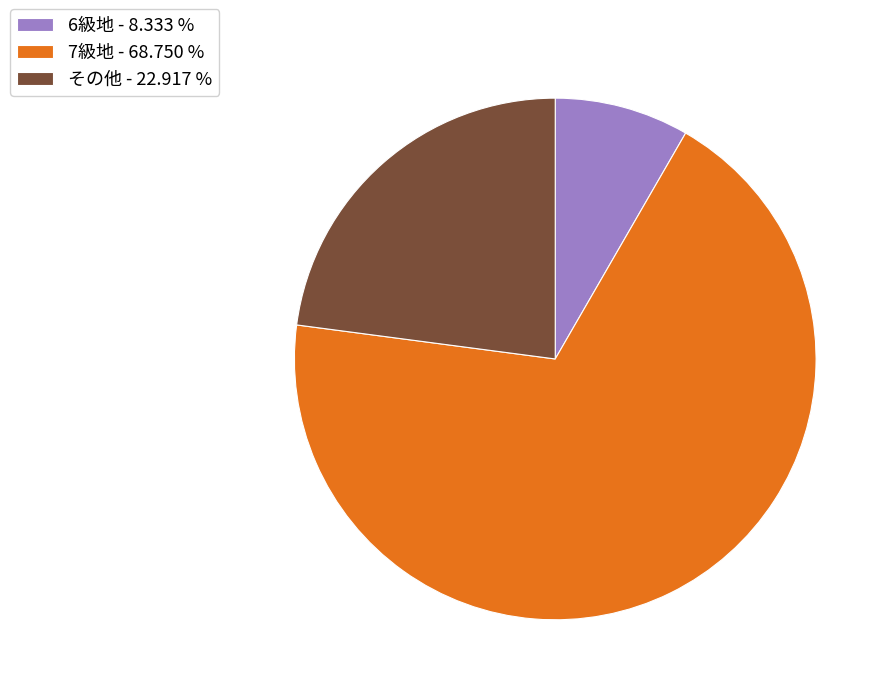

What is the ratio of the value at 7級地 - 68.750 % to the value at 6級地 - 8.333 %?

8.2